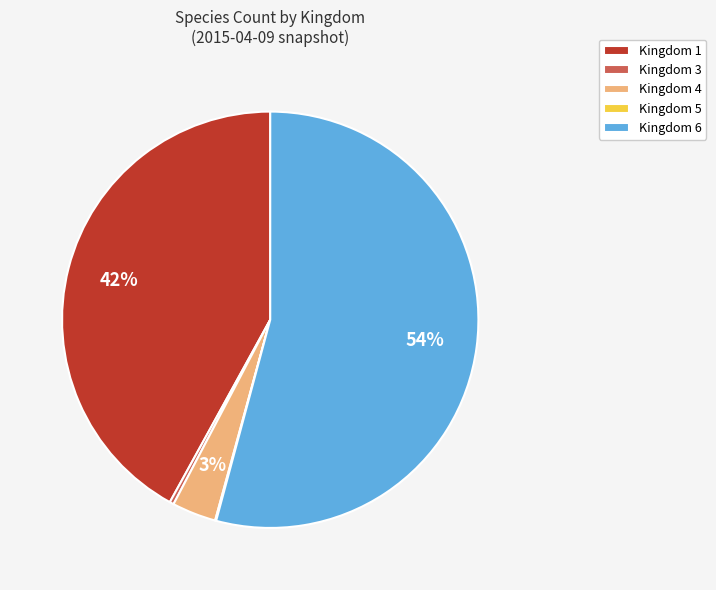

The Kingdom 1 slice represents 50% of the pie. True or false?

False